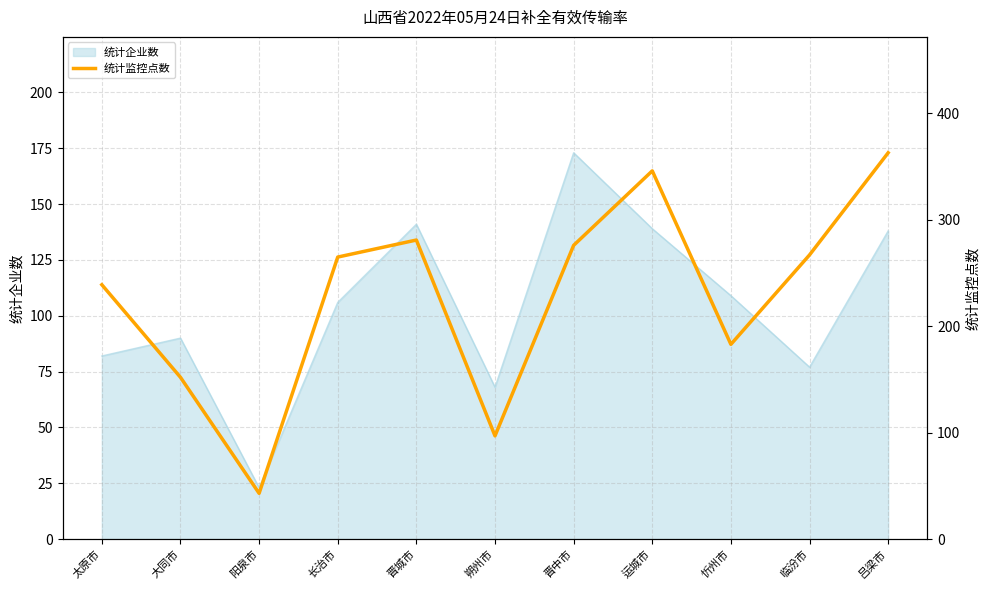

How many points are lower than both their immediate neighbors (excluding endpoints)?

3